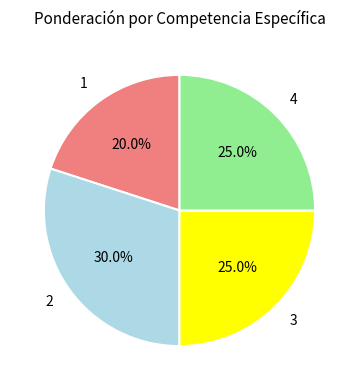

Is there any slice that represents more than half of the pie?

No